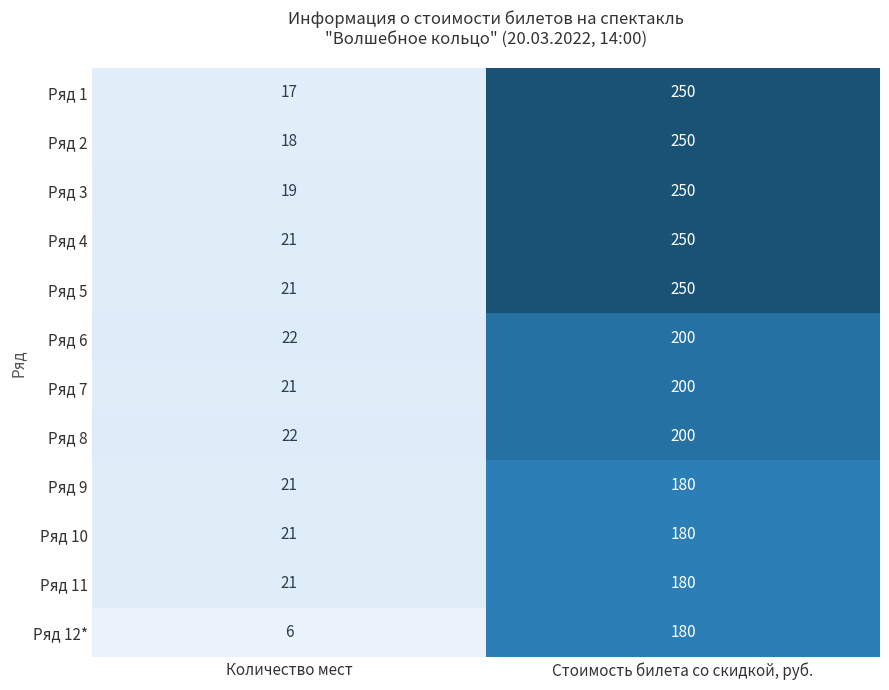

What is the sum of all Ряд 9 values?

201